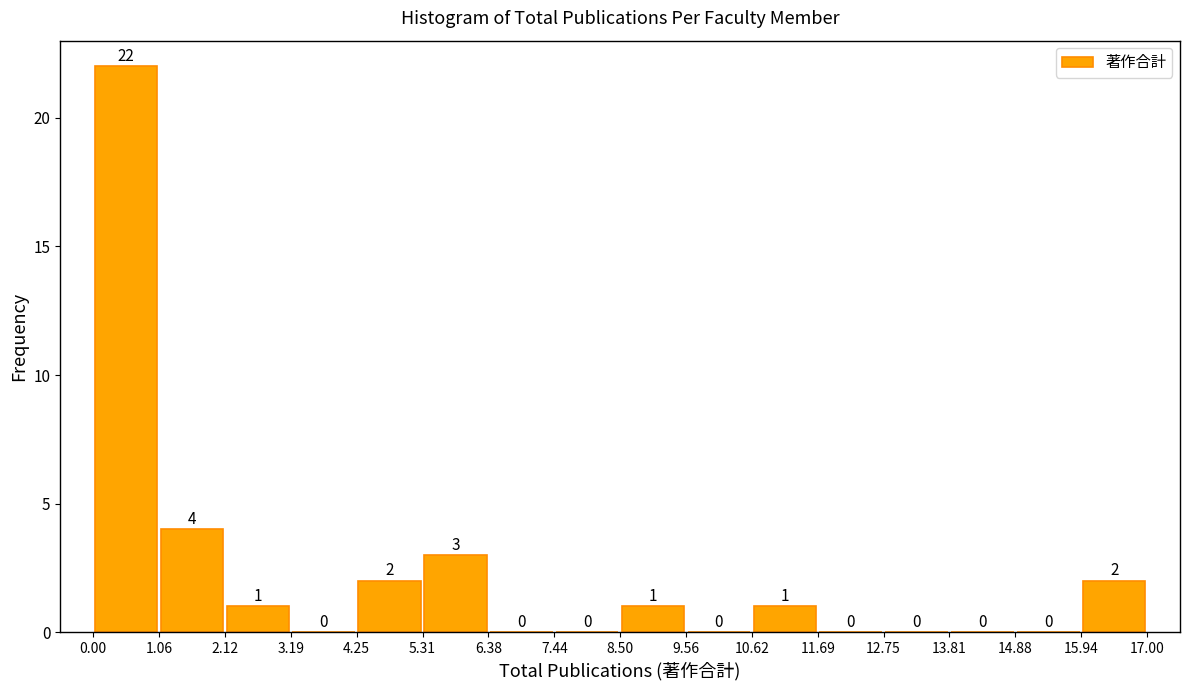

Reading left to right, list every bar in this chart as the range it spans on the x-axis followed by its height.

0.00 to 1.06: 22
1.06 to 2.12: 4
2.12 to 3.19: 1
3.19 to 4.25: 0
4.25 to 5.31: 2
5.31 to 6.38: 3
6.38 to 7.44: 0
7.44 to 8.50: 0
8.50 to 9.56: 1
9.56 to 10.62: 0
10.62 to 11.69: 1
11.69 to 12.75: 0
12.75 to 13.81: 0
13.81 to 14.88: 0
14.88 to 15.94: 0
15.94 to 17.00: 2